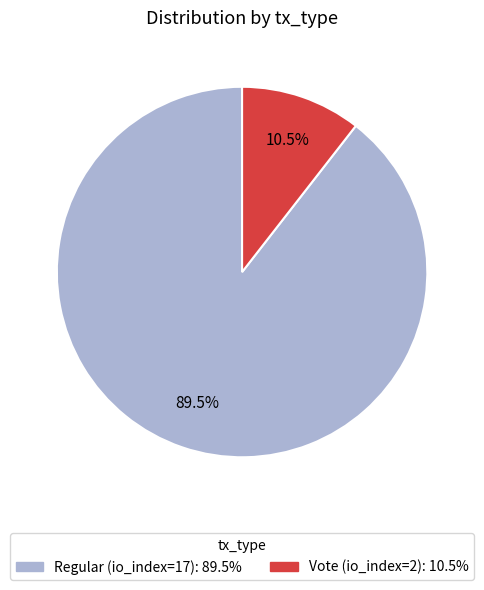

Is there any slice that represents more than half of the pie?

Yes